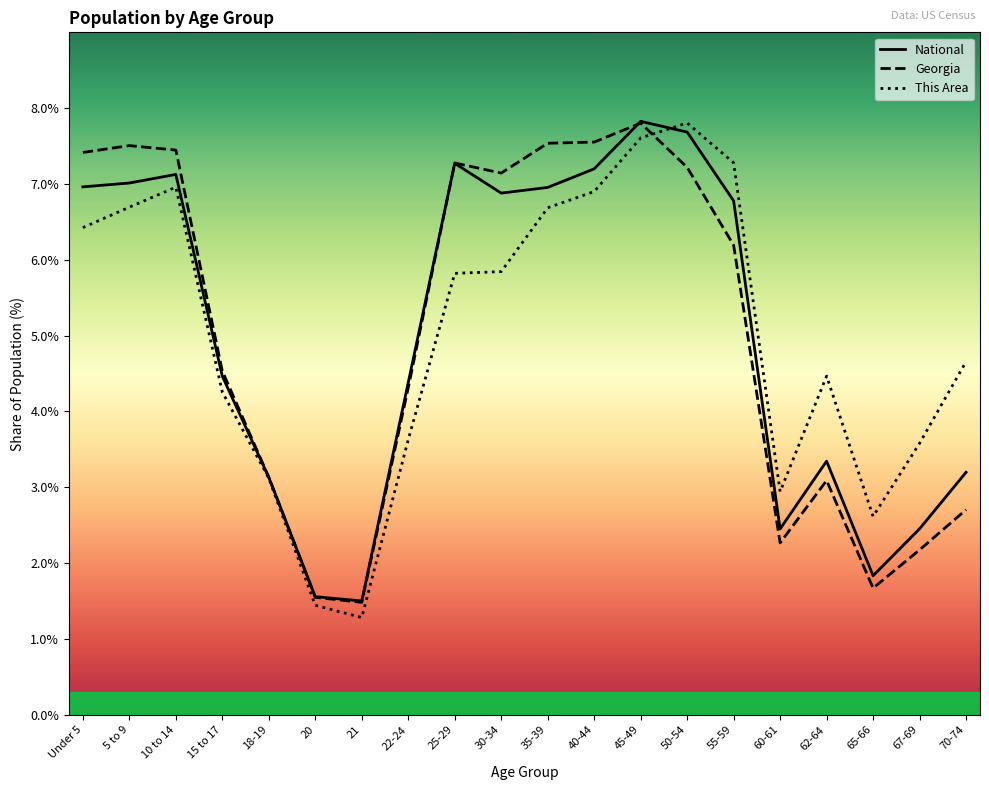

Between 15 to 17 and 40-44, which series saw the biggest shift?

Georgia